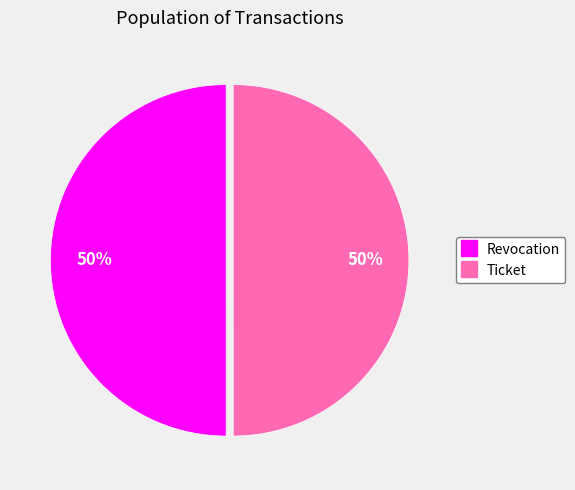

What is the ratio of the value at Ticket to the value at Revocation?

1.0